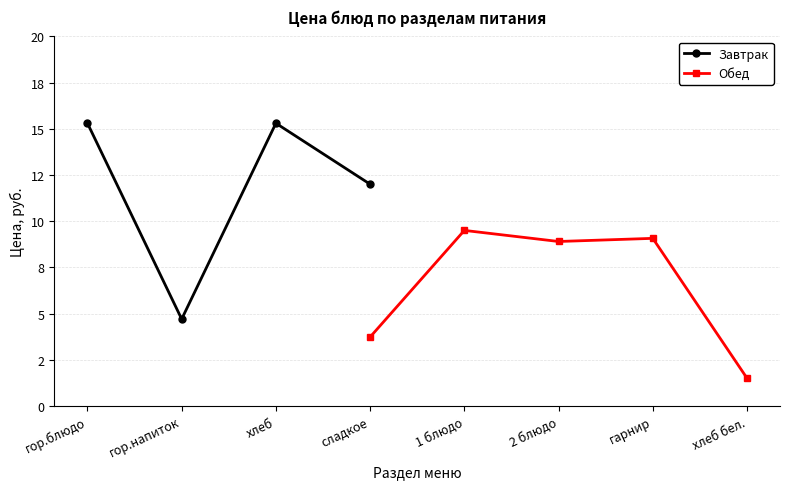

What is the label of the 2nd point from the left?

гор.напиток